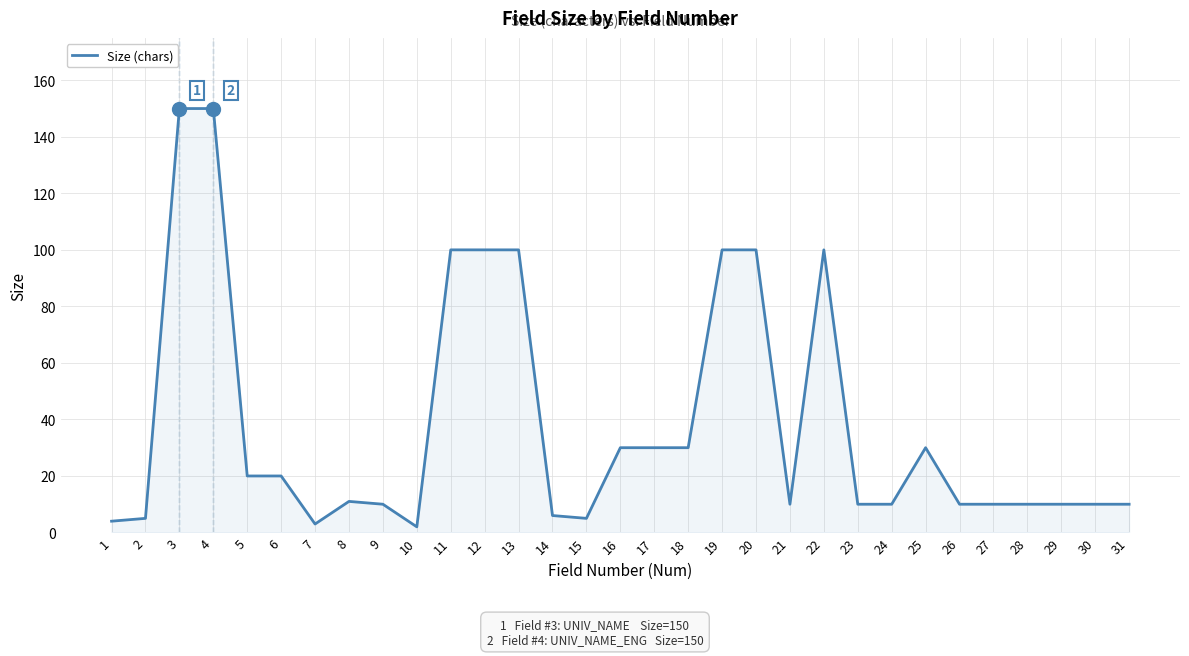

Count the number of data series in this chart.

1